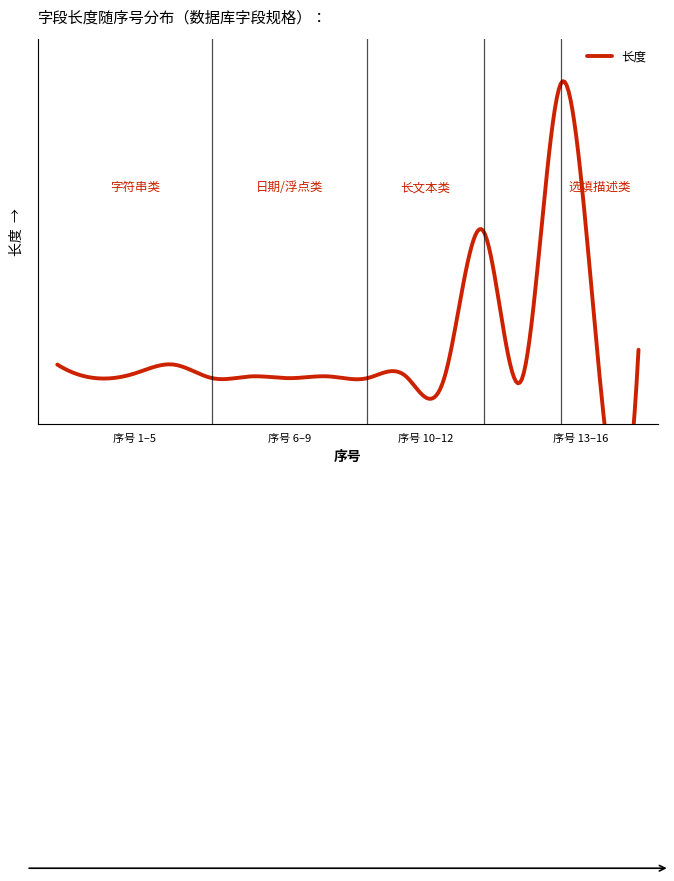

What is the greatest value displayed?

1000